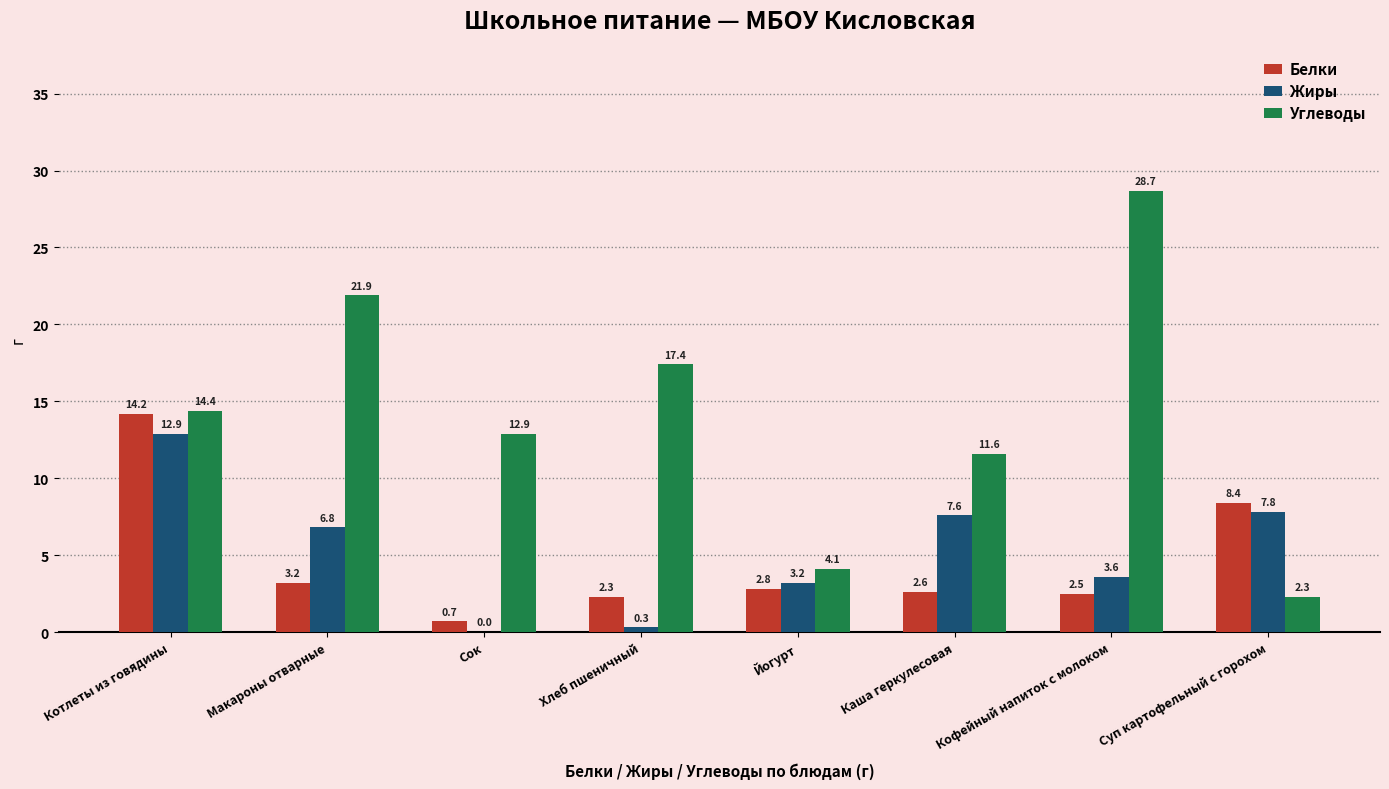

At which category is the sum across all series the highest?

Котлеты из говядины